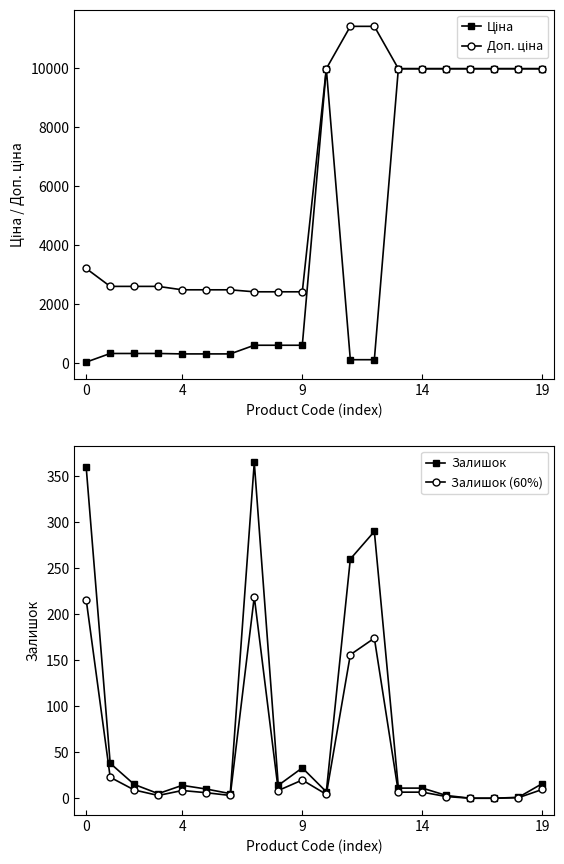

How many values in Залишок are above zero?

18